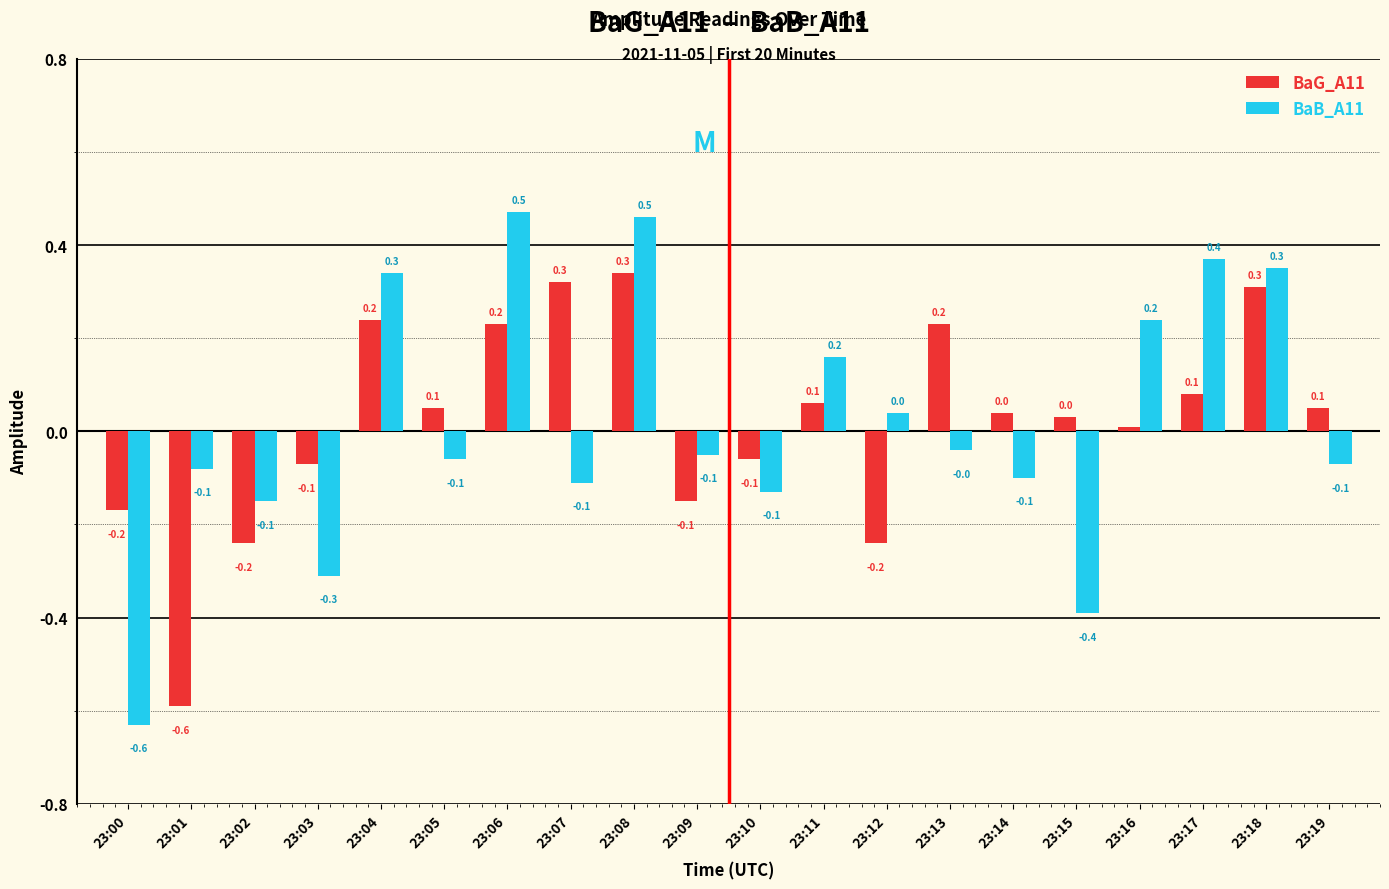

How many values in the BaB_A11 series exceed 0?

8